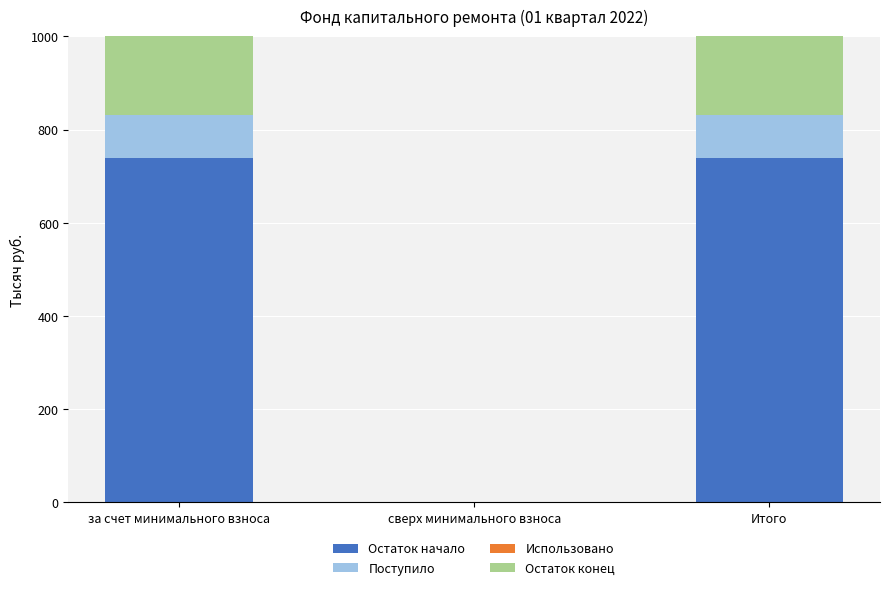

What is the label of the 1st bar from the right?

Итого